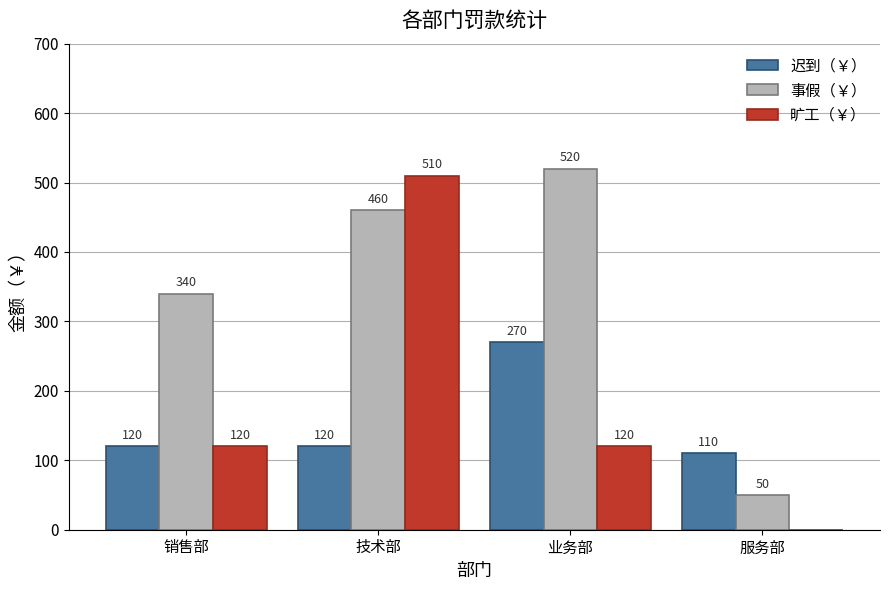

Count the 旷工（￥） values in the range 120 to 510.

3